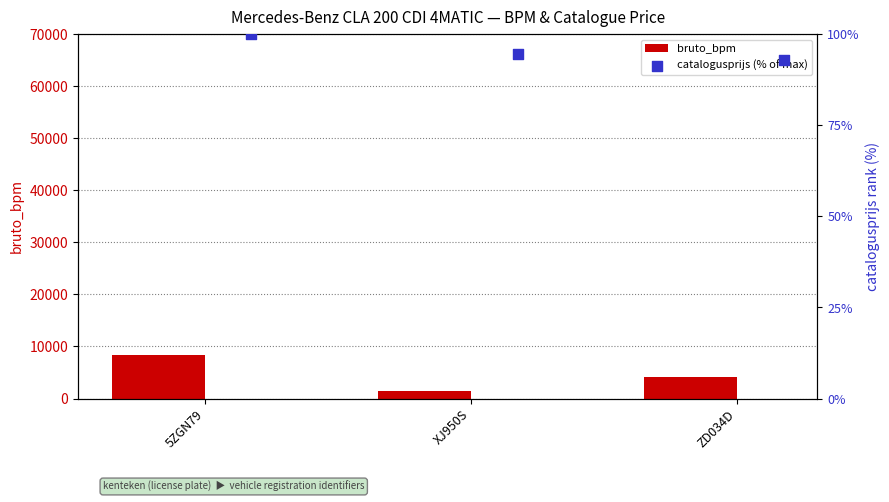

Which series contains the highest Y value?

bruto_bpm